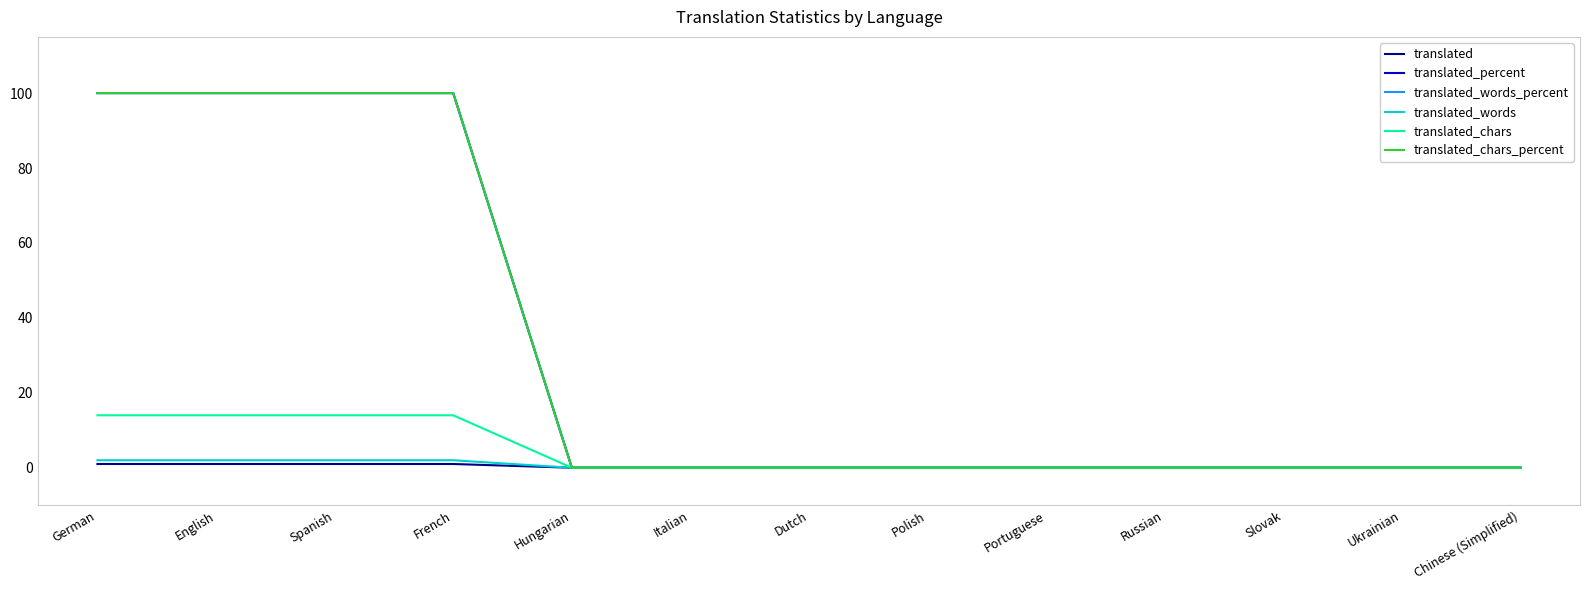

Is the value of translated_chars_percent at French greater than the value of translated_words_percent at Dutch?

Yes